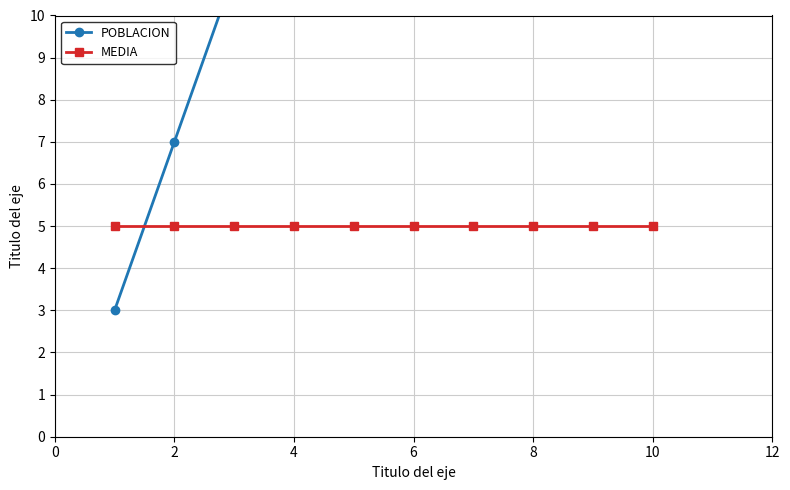

At 4, list the series in order from smallest to largest.

MEDIA, POBLACION